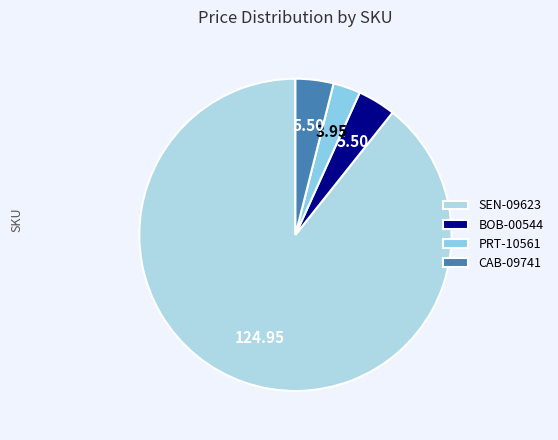

To the nearest percent, what is the difference between the SEN-09623 and CAB-09741 slice percentages?

85%